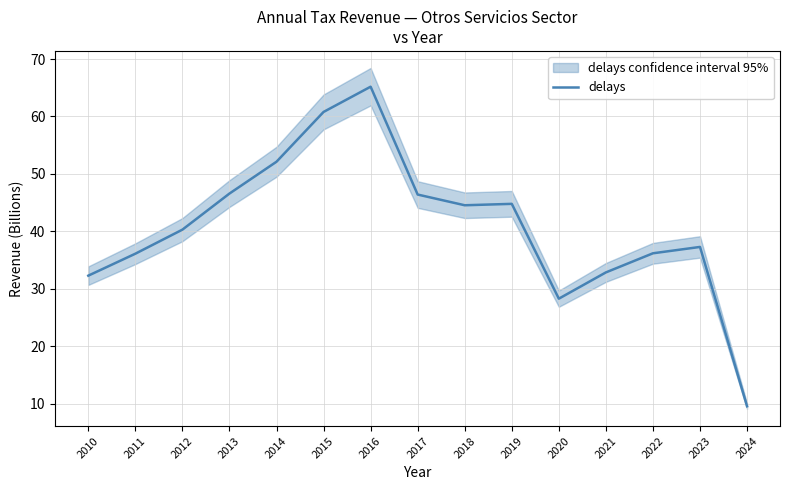

What is the ratio of the value at 2015 to the value at 2013?

1.3